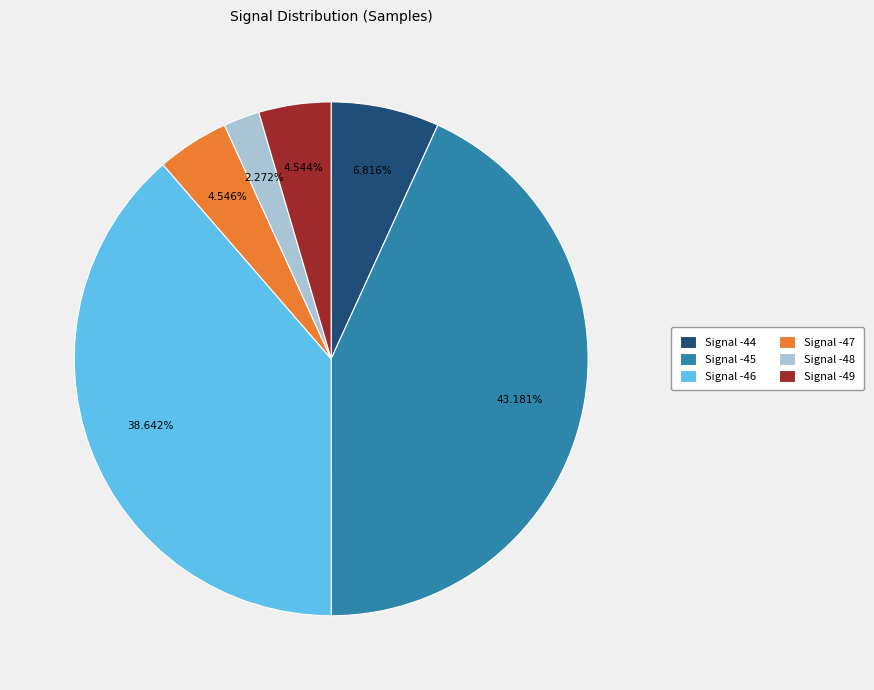

What is the largest slice in the pie chart?

Signal -45